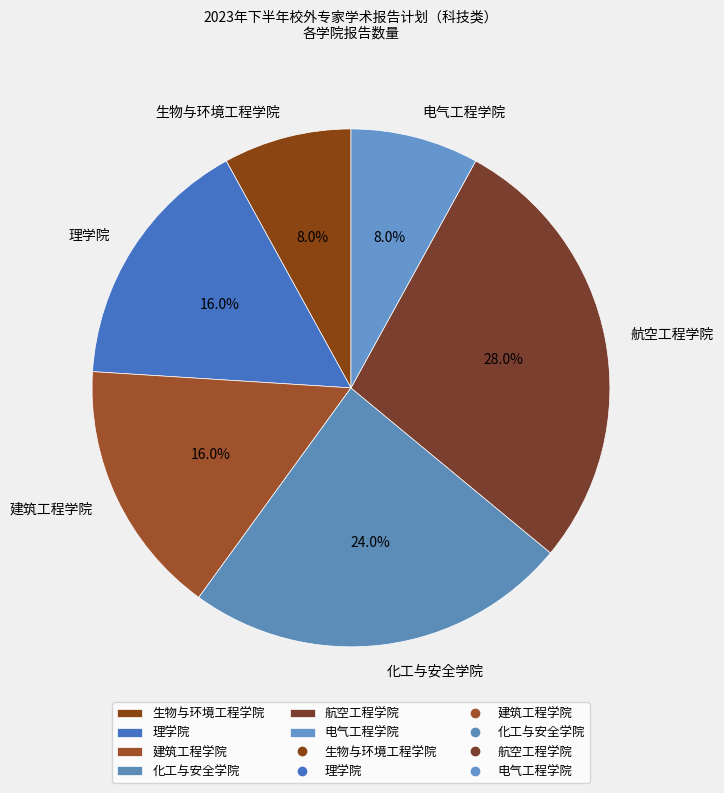

Which slice is the largest?

航空工程学院